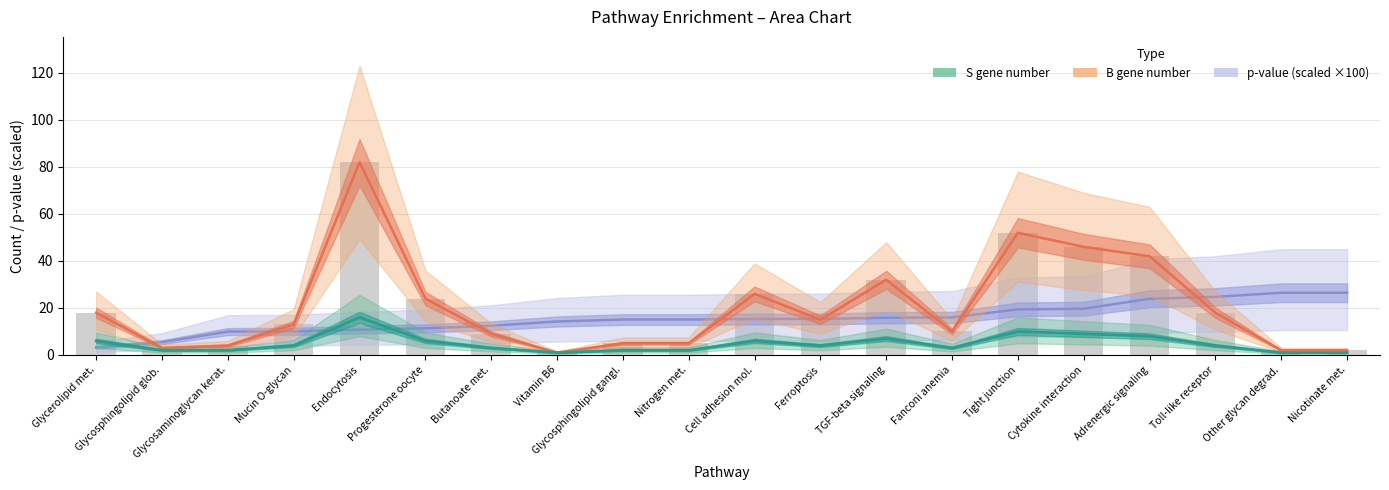

Are the bars horizontal?

No